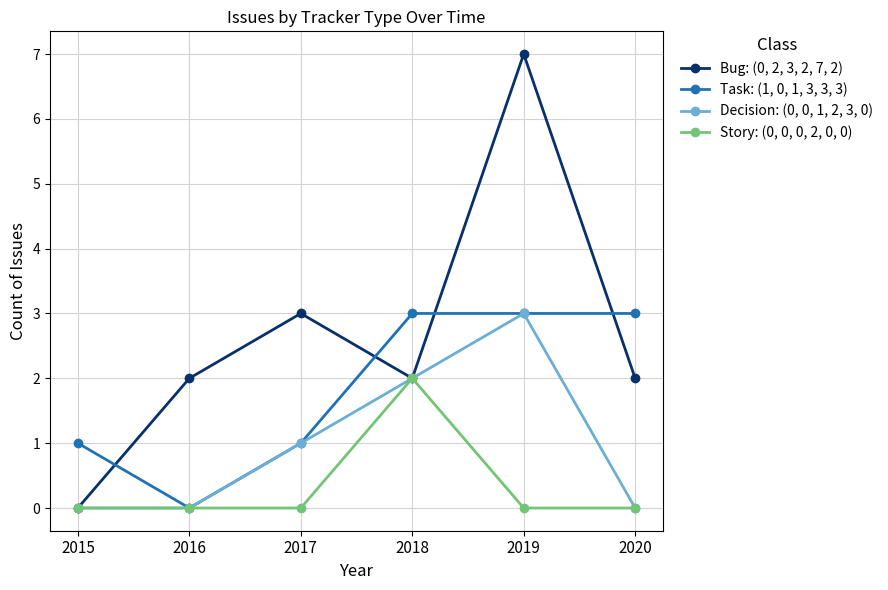

The value of Task: (1, 0, 1, 3, 3, 3) at 2018 is 3. True or false?

True